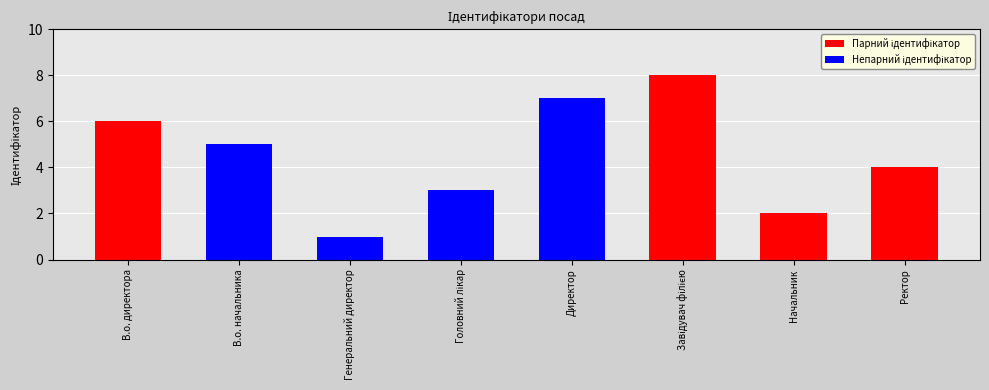

What is the difference between the maximum and minimum values?

7